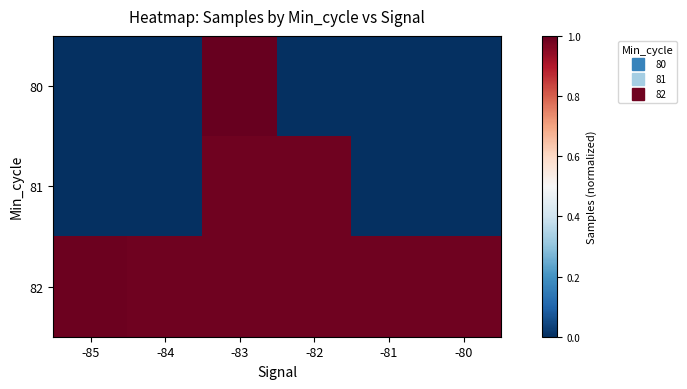

Reading left to right, what are all the values shown in this chart?

80: -85=0.0	-84=0.0	-83=1.0	-82=0.0	-81=0.0	-80=0.0
81: -85=0.0	-84=0.0	-83=1.0	-82=1.0	-81=0.0	-80=0.0
82: -85=1.0	-84=1.0	-83=1.0	-82=1.0	-81=1.0	-80=1.0